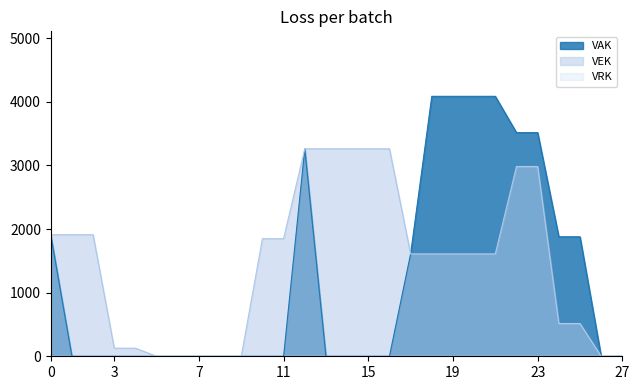

The value of VEK at 15 is 2023. True or false?

False